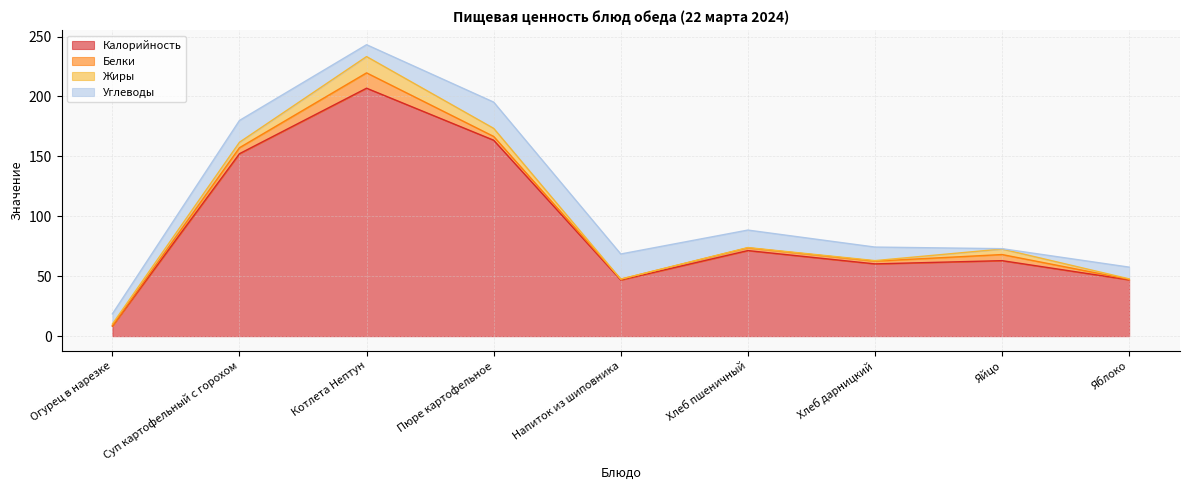

True or false: Углеводы and Калорийность intersect in this chart.

False